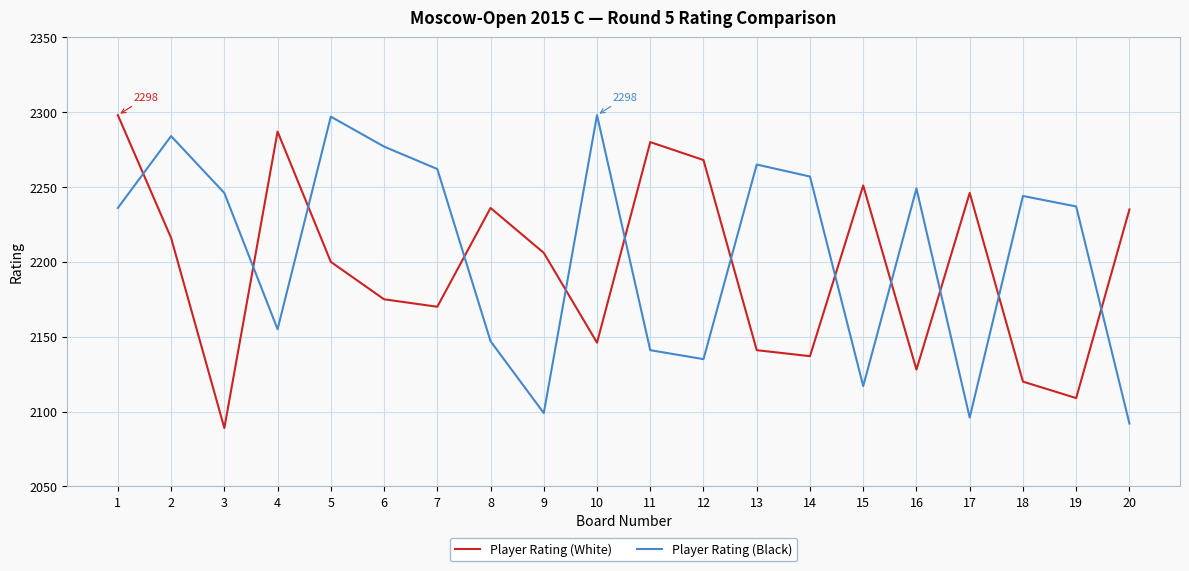

How many distinct data groups are displayed?

2